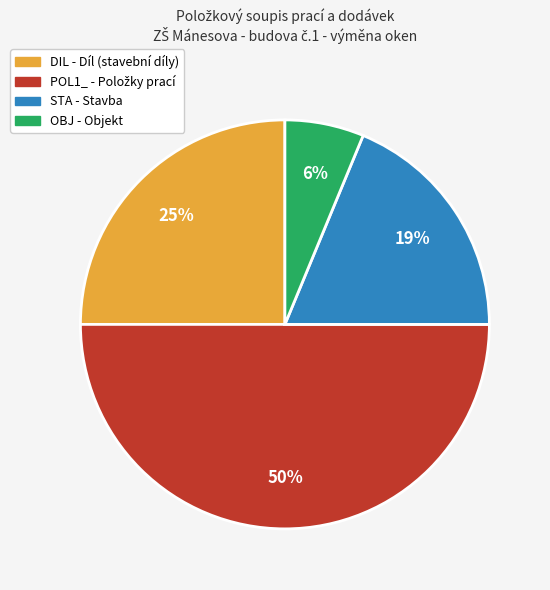

To the nearest percent, what portion does OBJ represent?

6%